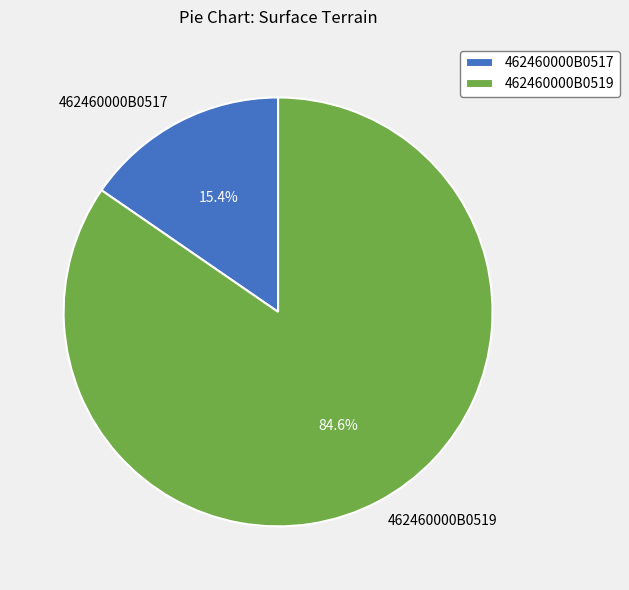

Between 462460000B0519 and 462460000B0517, which is larger?

462460000B0519